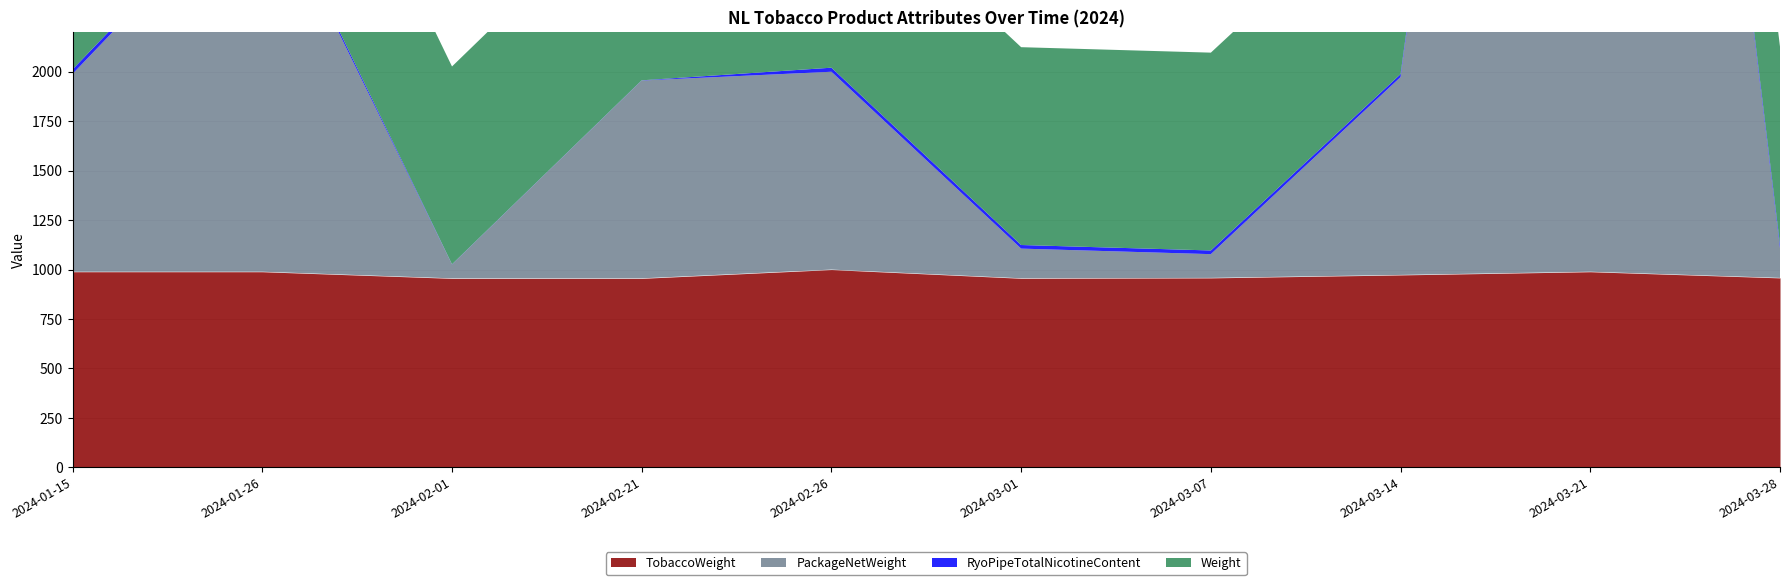

Reading right to left, extract all data points from this chart.

TobaccoWeight: 958.0	989.1	973.0	958.0	956.0	1000.0	955.6	955.6	989.1	989.1
PackageNetWeight: 150.0	8000.0	1000.0	120.0	150.0	1000.0	1000.0	70.0	2000.0	1000.0
RyoPipeTotalNicotineContent: 18.6	22.7	15.1	18.6	18.2	20.5	1.0	1.0	22.7	22.7
Weight: 1000.0	1000.0	1000.0	1000.0	1000.0	1000.0	1000.0	1000.0	1000.0	1000.0